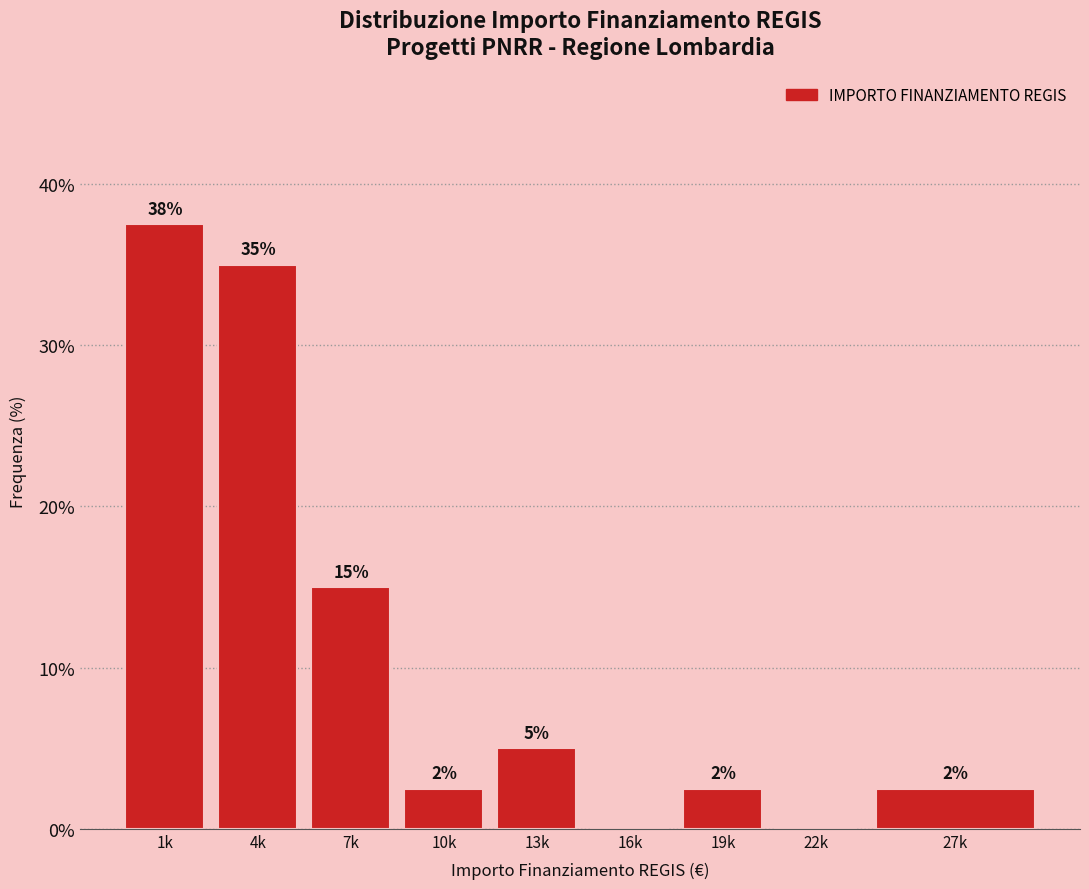

Are the bars horizontal?

No